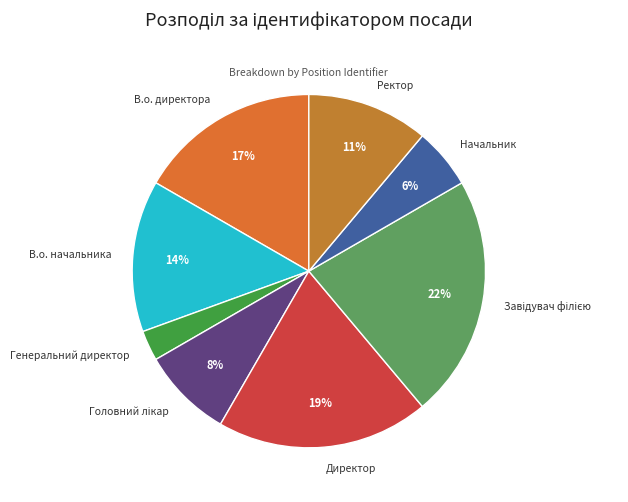

True or false: Генеральний директор accounts for 3% of the total.

True